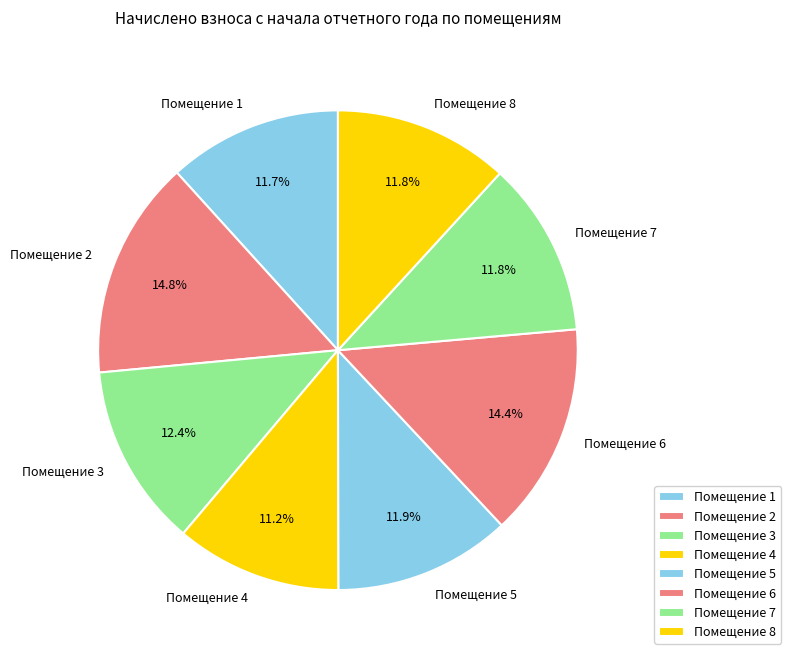

Which category has the smallest portion of the pie?

Помещение 4